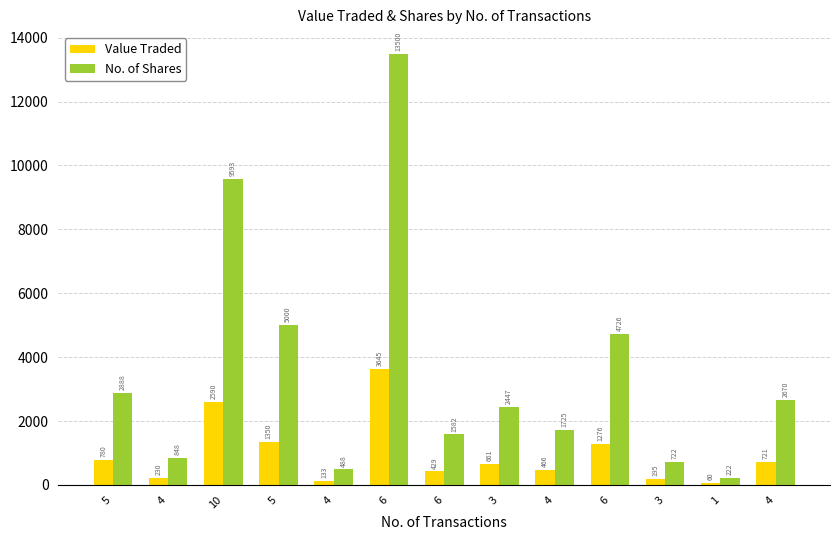

Where is No. of Shares nearest to the value 6861?

5